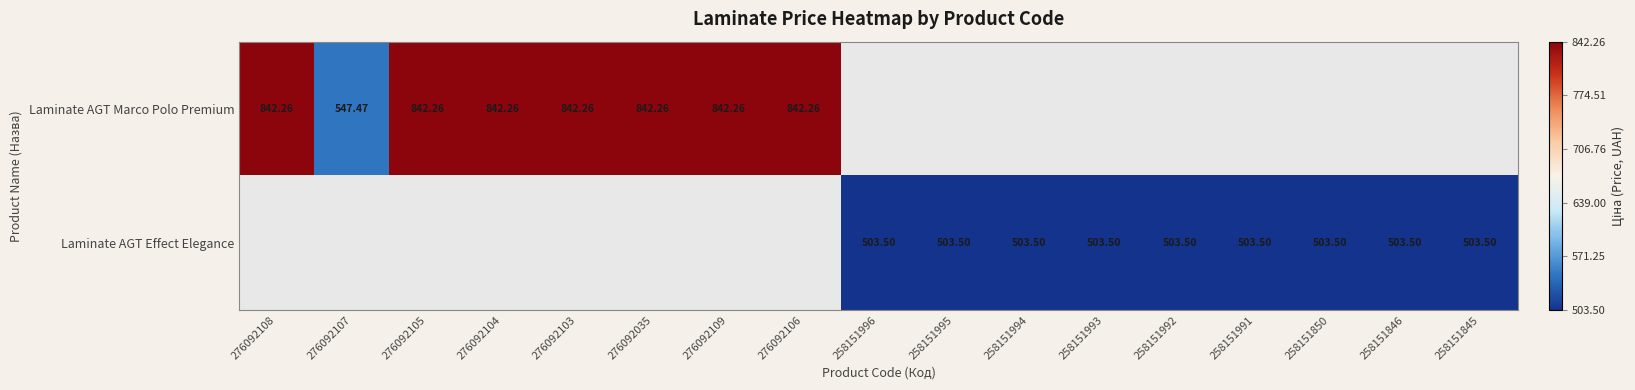

Is the value of Laminate AGT Effect Elegance at 258151846 greater than the value of Laminate AGT Marco Polo Premium at 258151996?

No